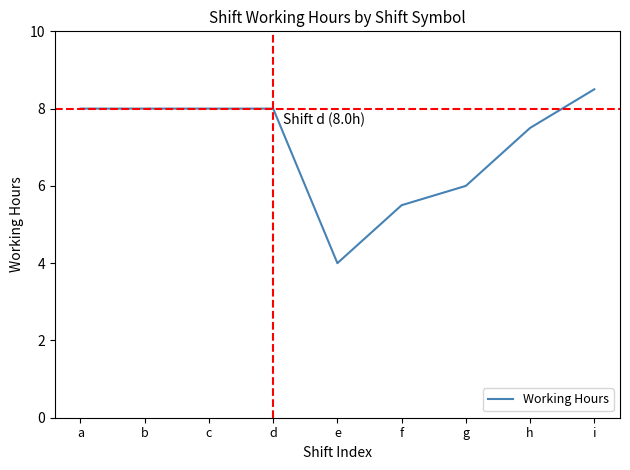

What is the approximate value at d?

8.0